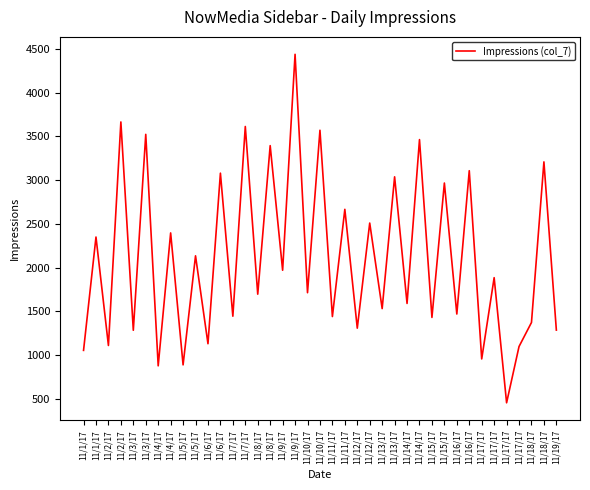

Does the chart have visible grid lines?

No